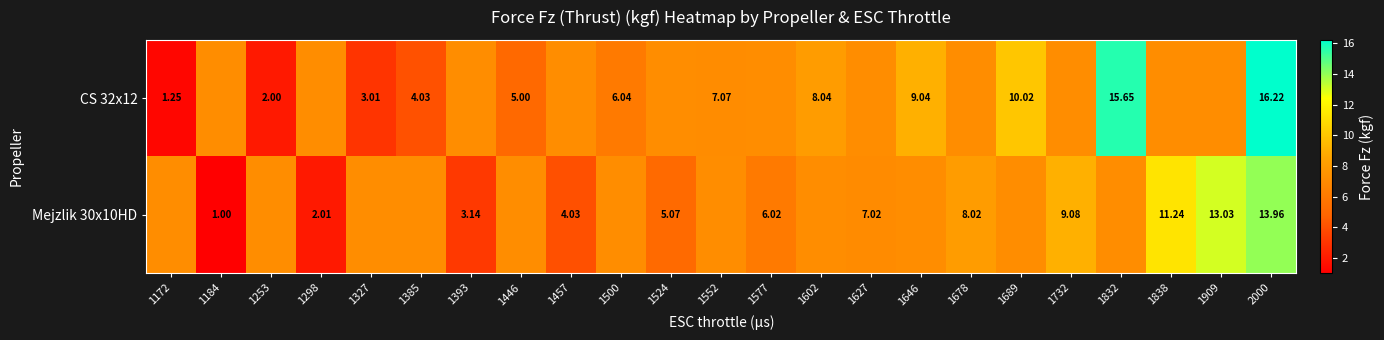

Between 1689 and 1646, which is larger?

1689